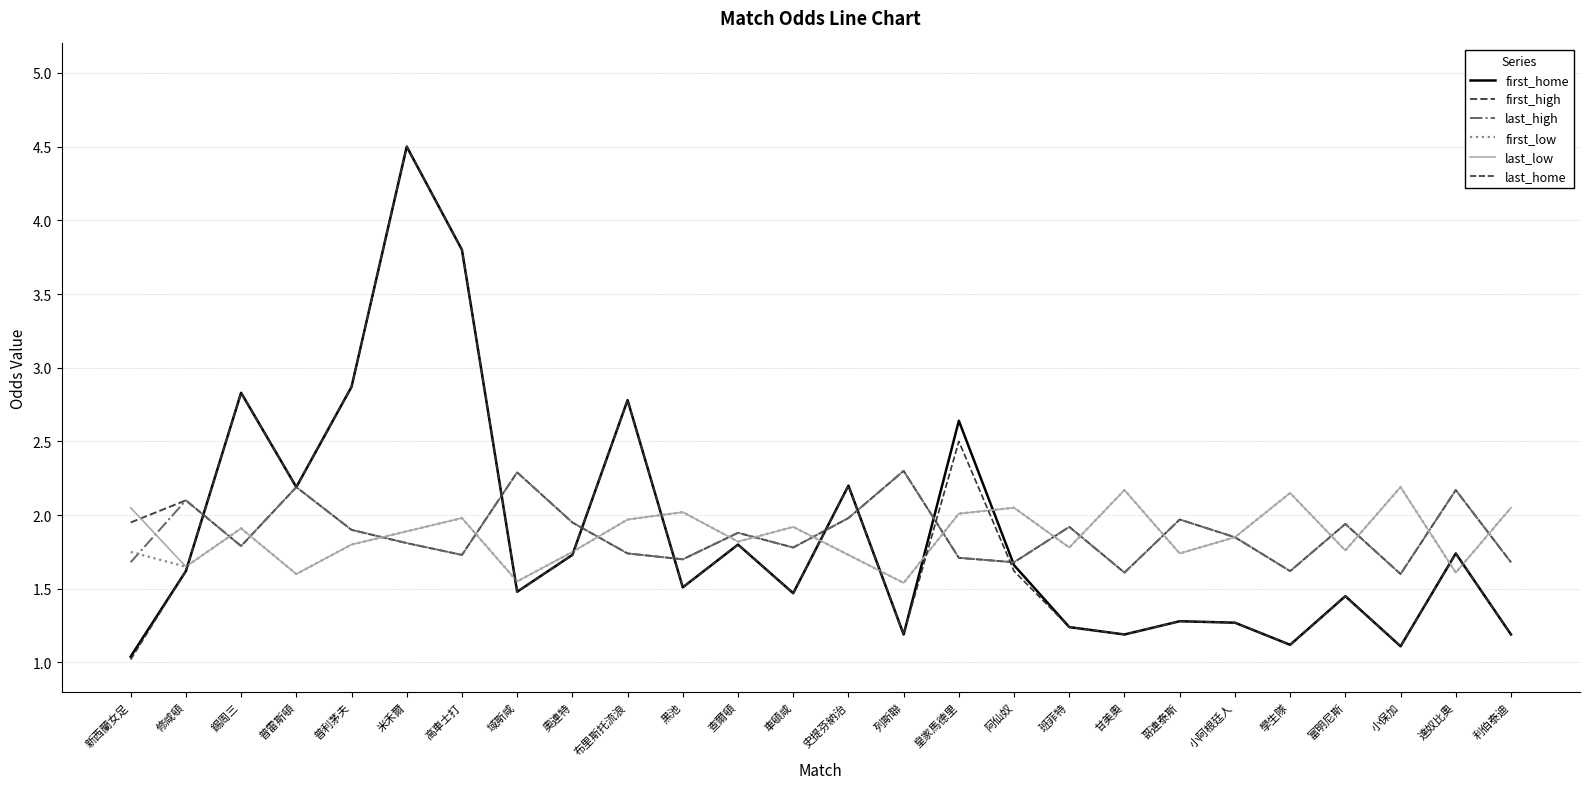

Is it true that first_low equals 0.5 at 達奴比奧?

False